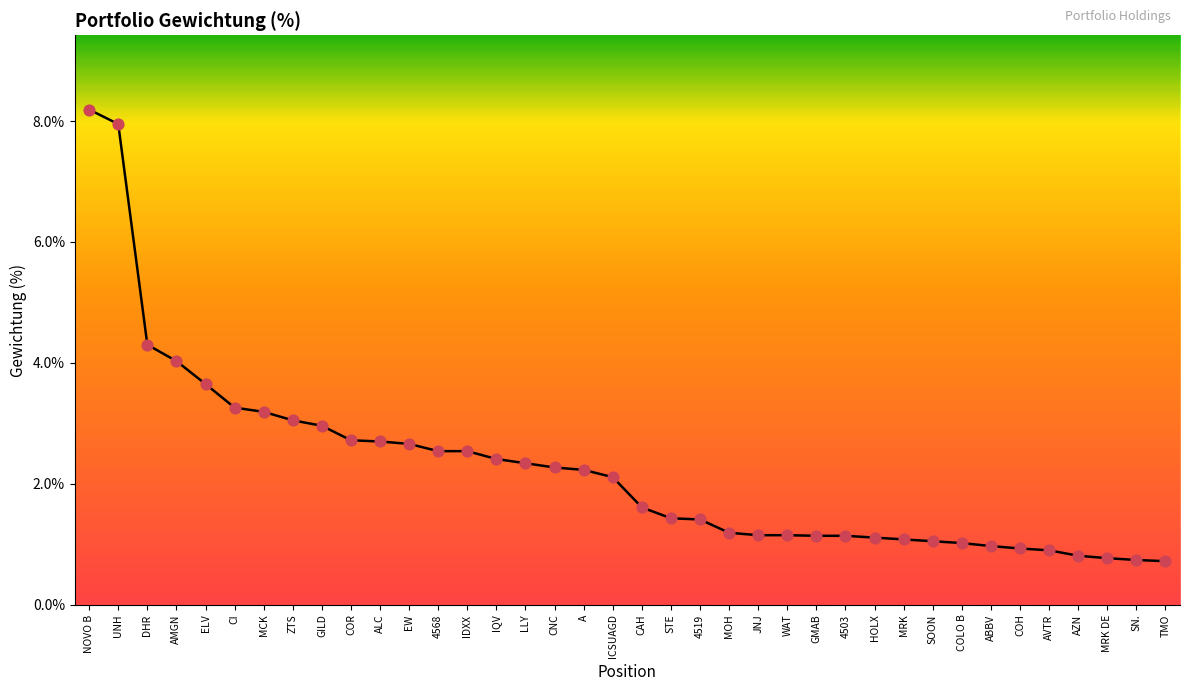

Approximately how many times larger is the value at MOH compared to WAT?

1.0